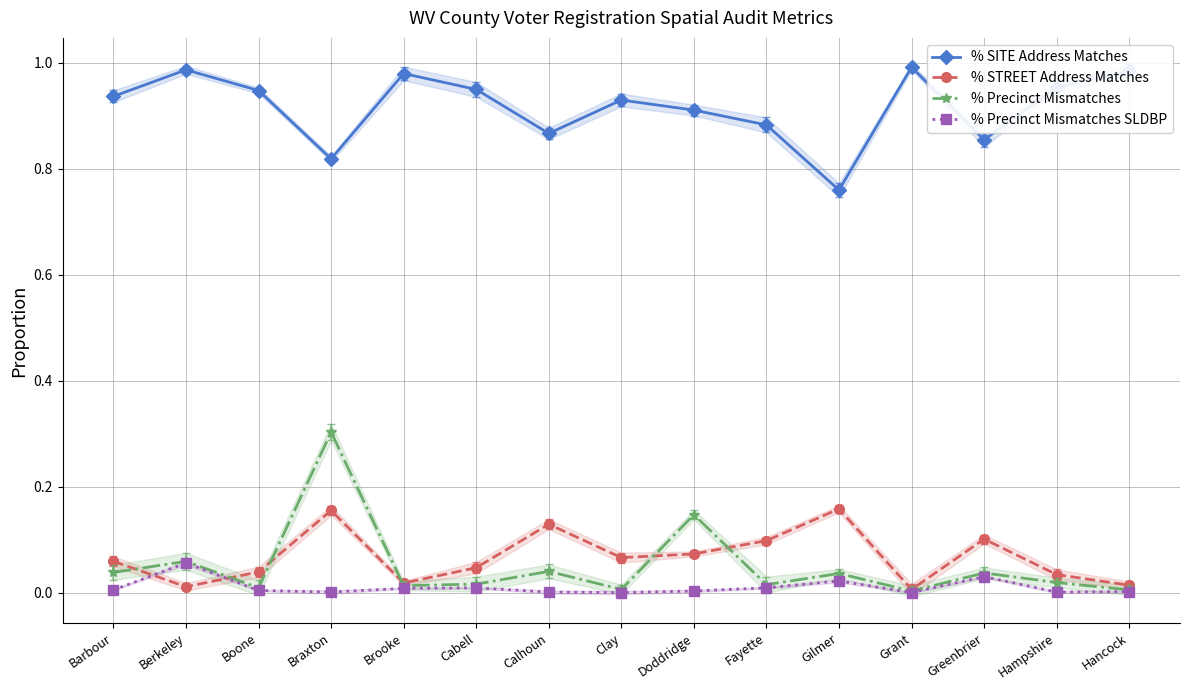

How many lines are shown in the chart?

4